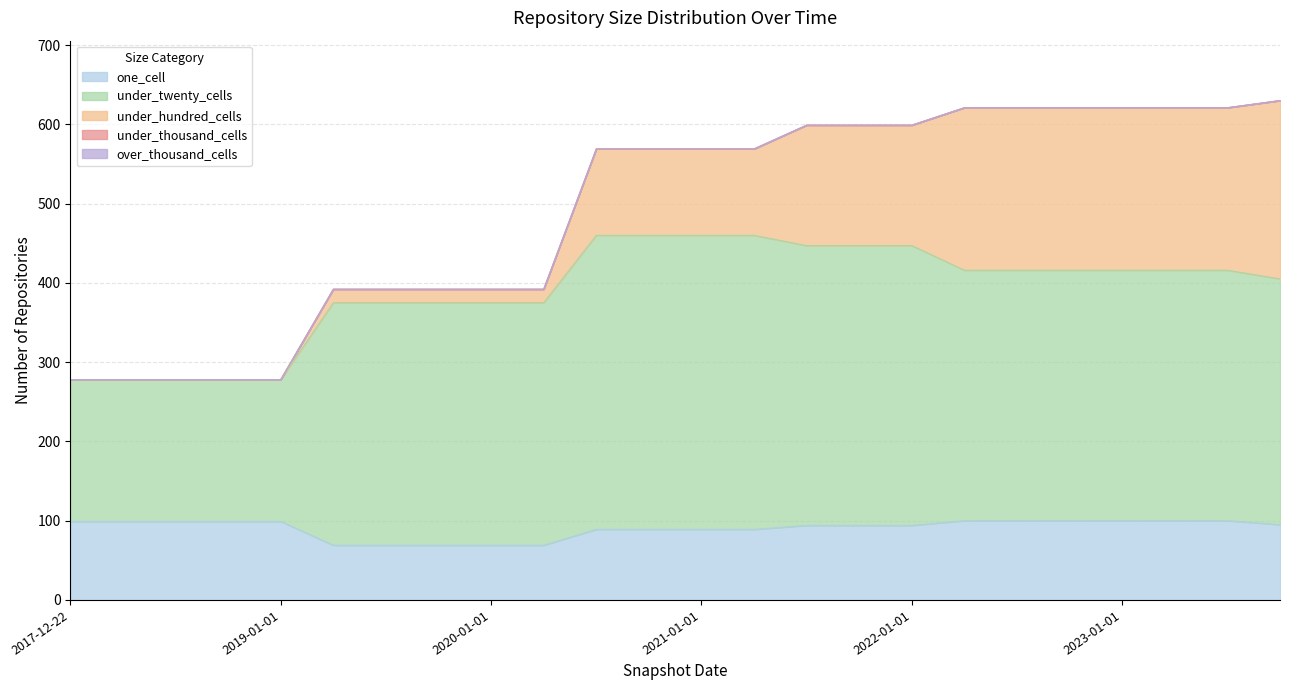

At which label does over_thousand_cells reach its peak?

2017-12-22